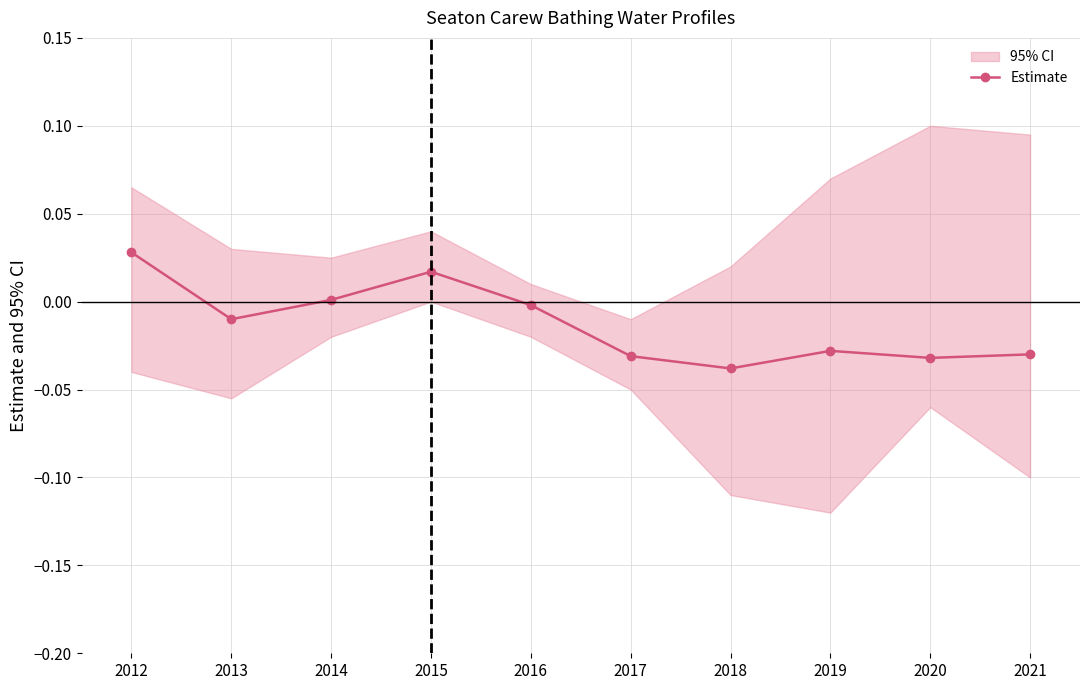

List the labels in order of value, largest first.

2012, 2015, 2014, 2016, 2013, 2019, 2021, 2017, 2020, 2018